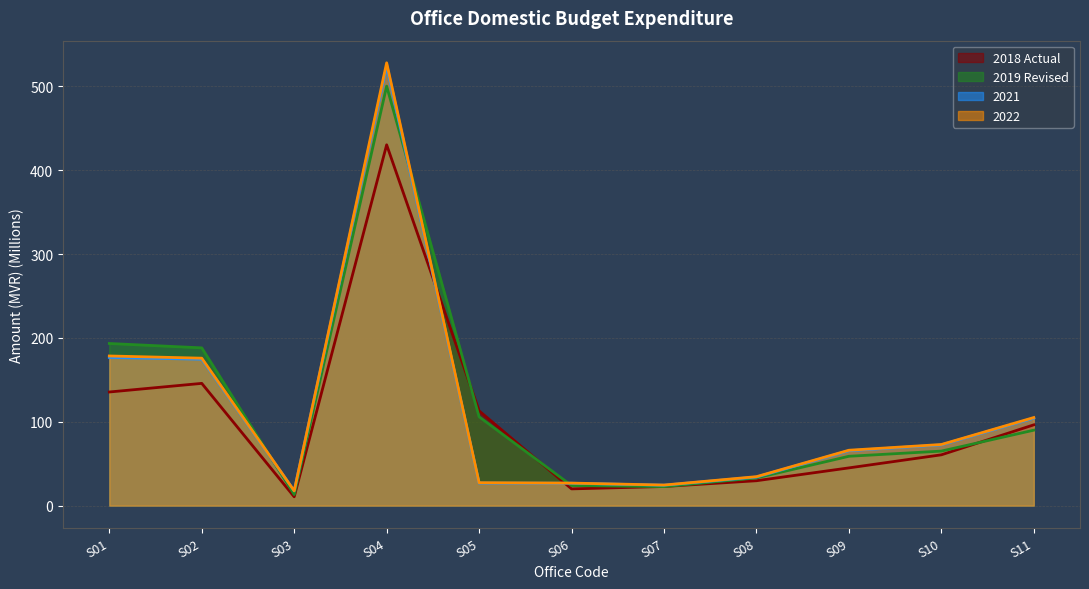

What is the value of the 2021 point at the 6th from the left?

26.7